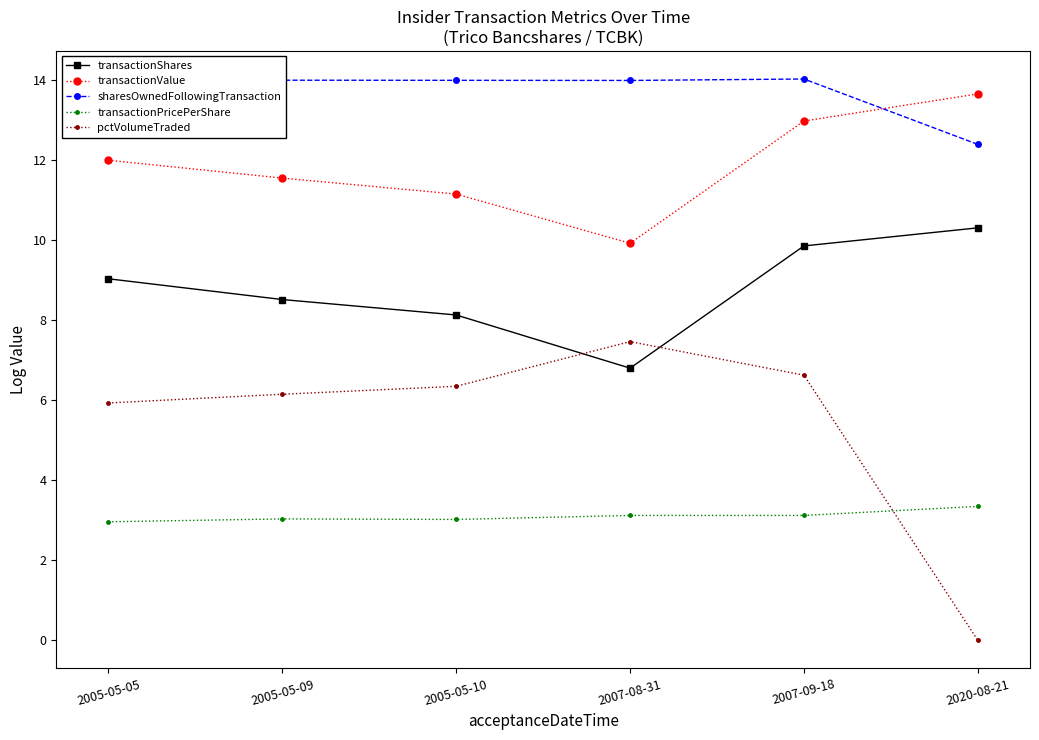

True or false: transactionValue and transactionPricePerShare cross at least once.

False